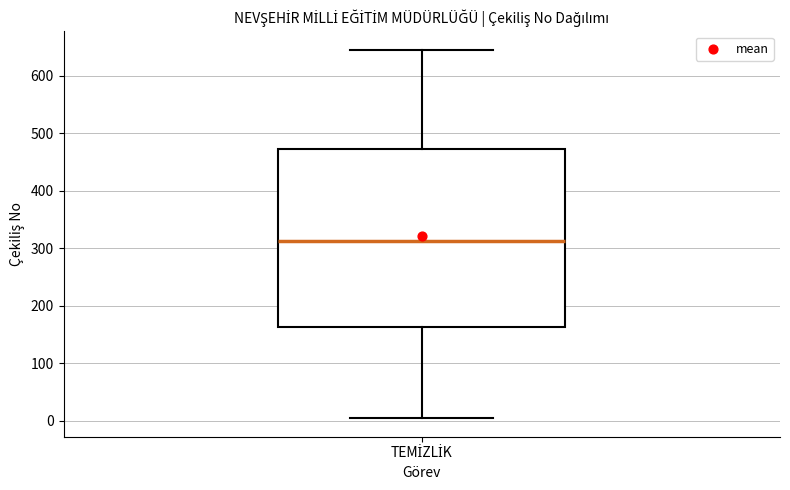

Where is the lower edge of the box for TEMİZLİK on the y-axis? The values are not printed on the chart, so give them approximately, as read against the axis.

160